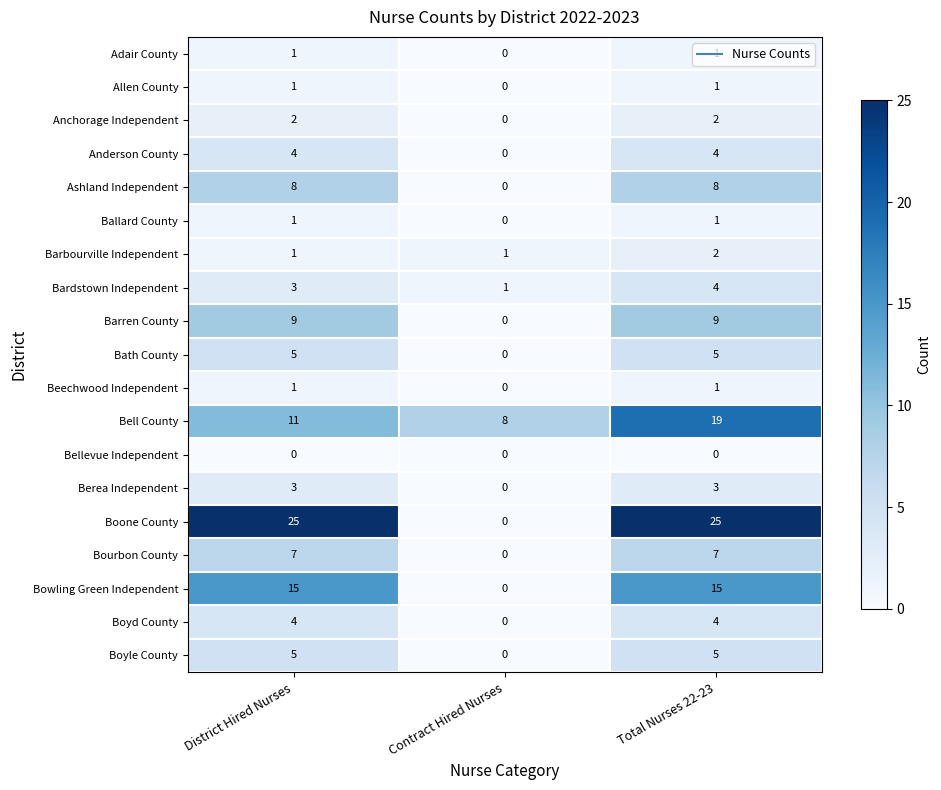

At how many categories does at least one series exceed 4?

3